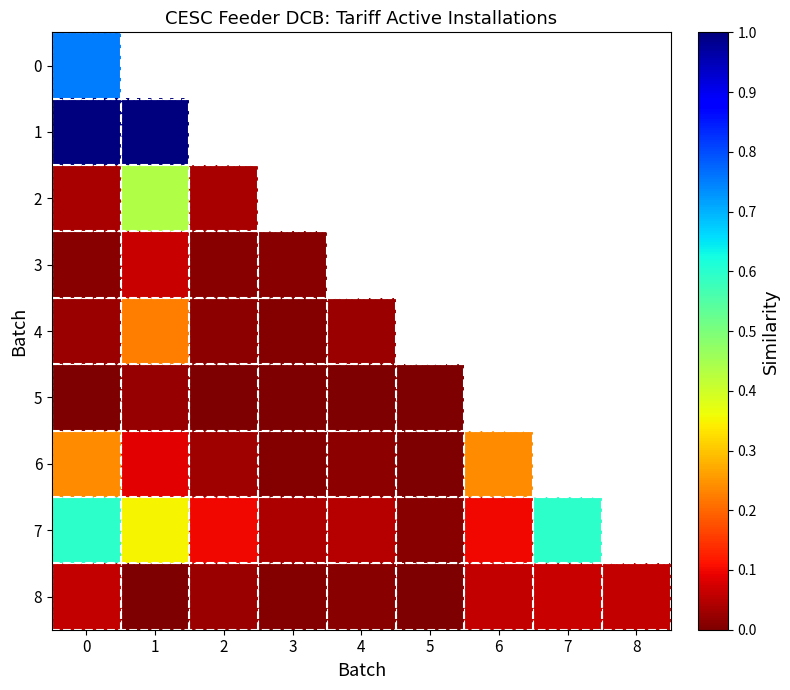

What is the difference between the highest and lowest values at 3?

0.1